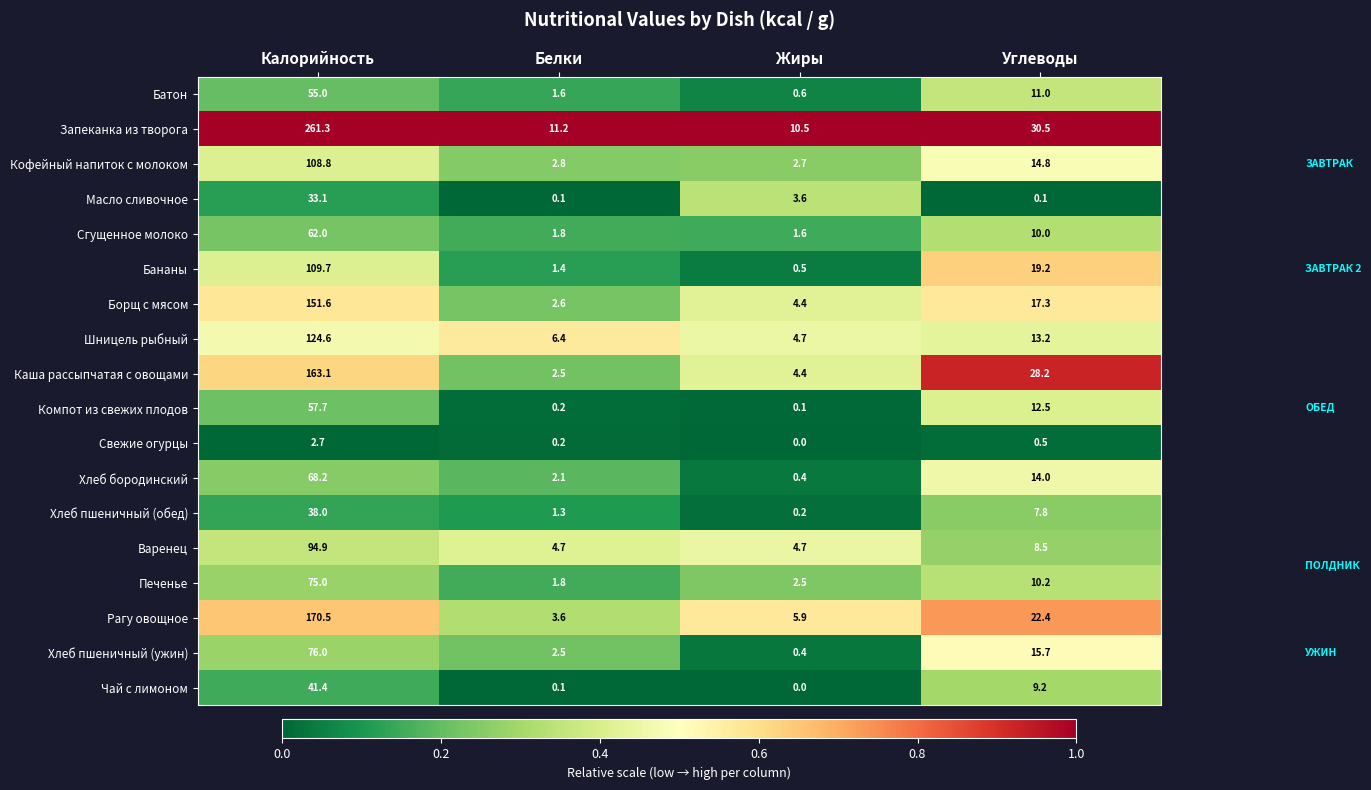

At which label does Борщ с мясом reach its peak?

Калорийность